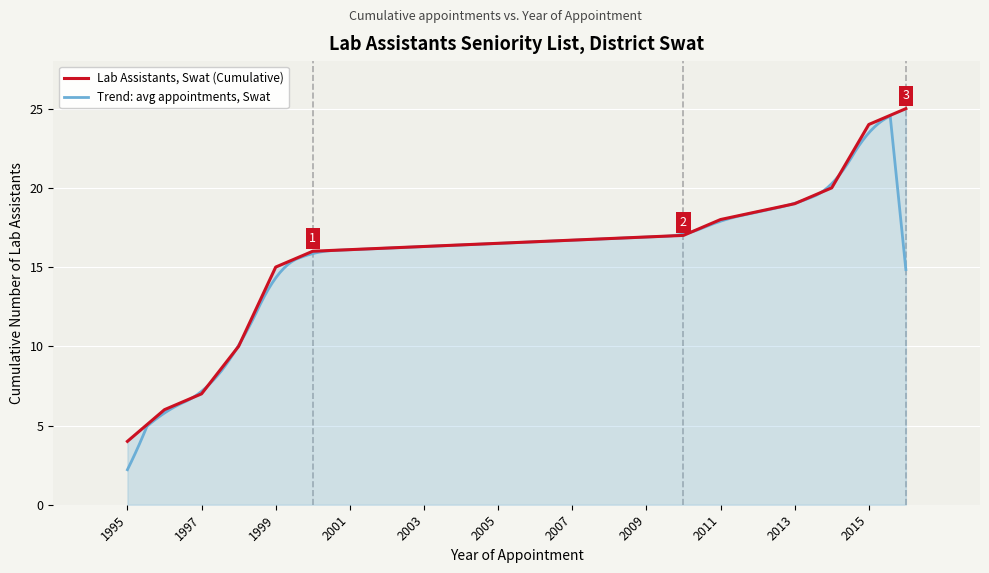

True or false: there are more than 1 points higher than both neighbors.

False